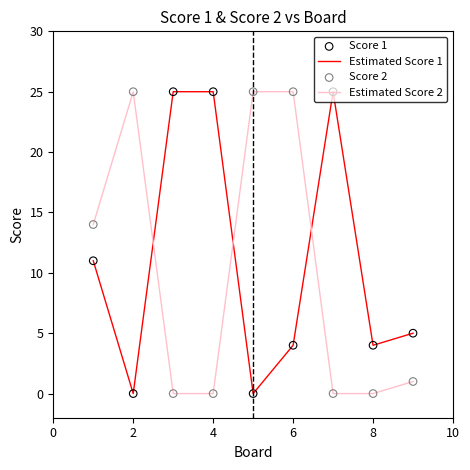

True or false: Estimated Score 1 and Estimated Score 2 intersect in this chart.

True